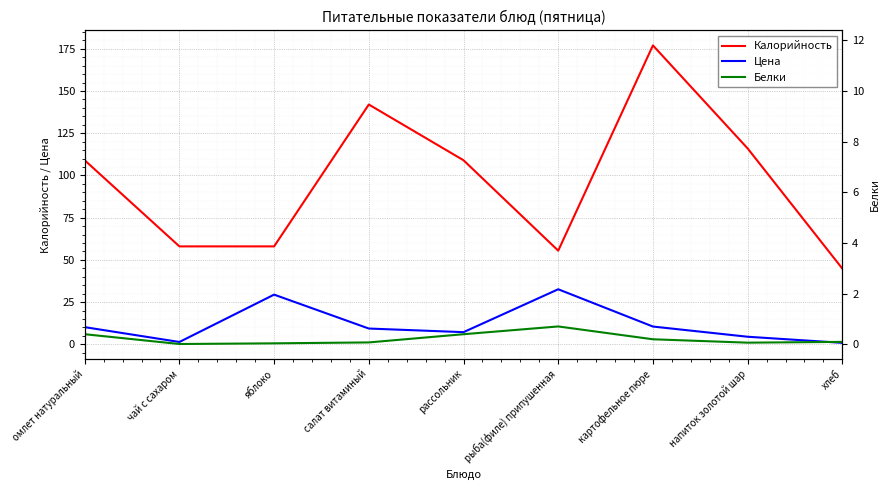

How many categories are shown in the chart?

9